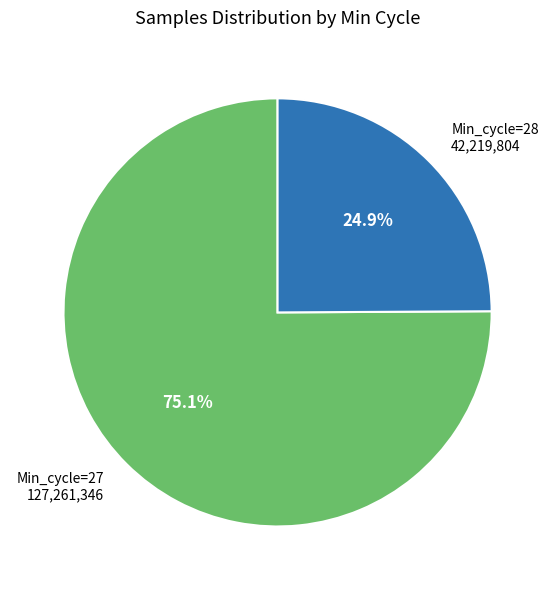

Which has a higher value, Min_cycle=28 or Min_cycle=27?

Min_cycle=27